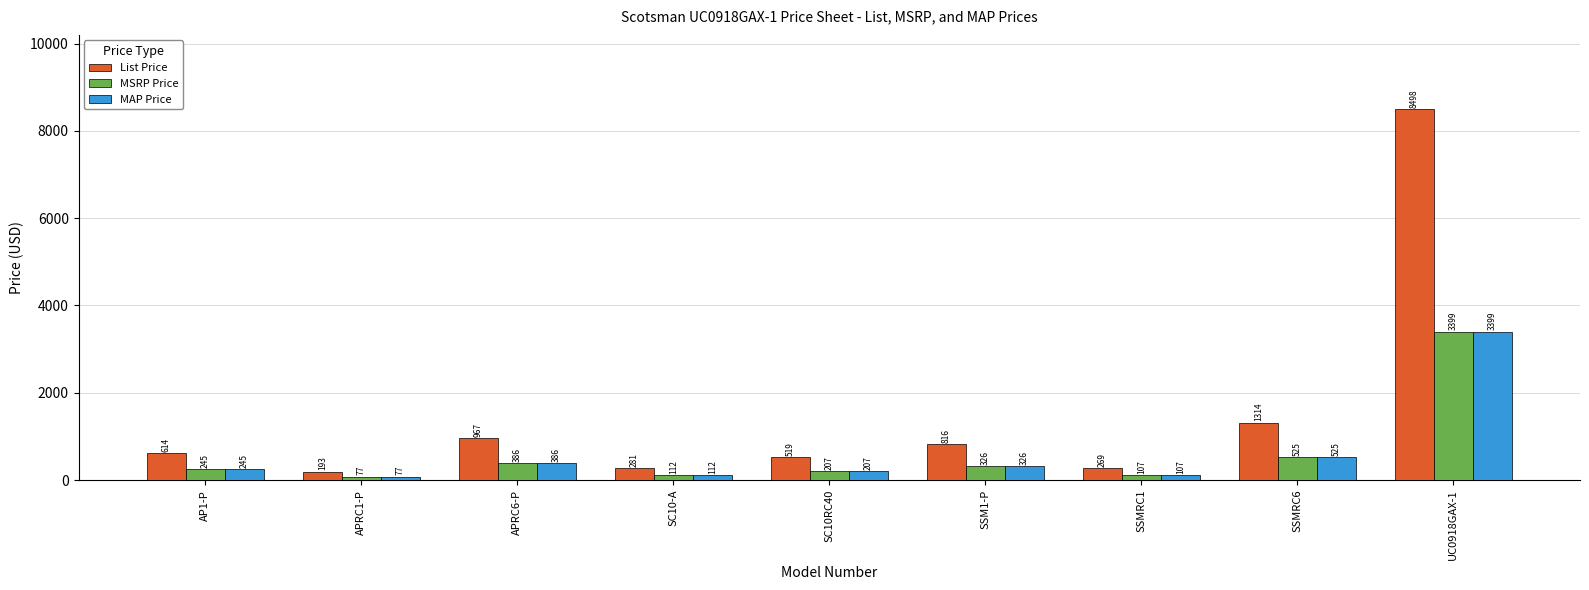

What is the value of the MAP Price bar at the 8th from the left?

525